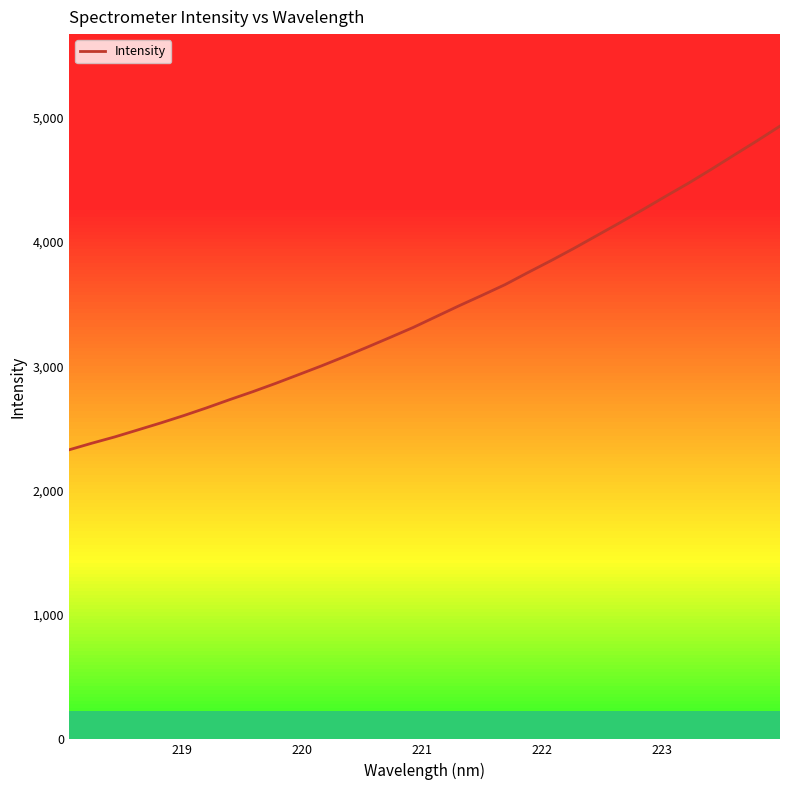

What is the difference between the maximum and minimum values?

2603.0